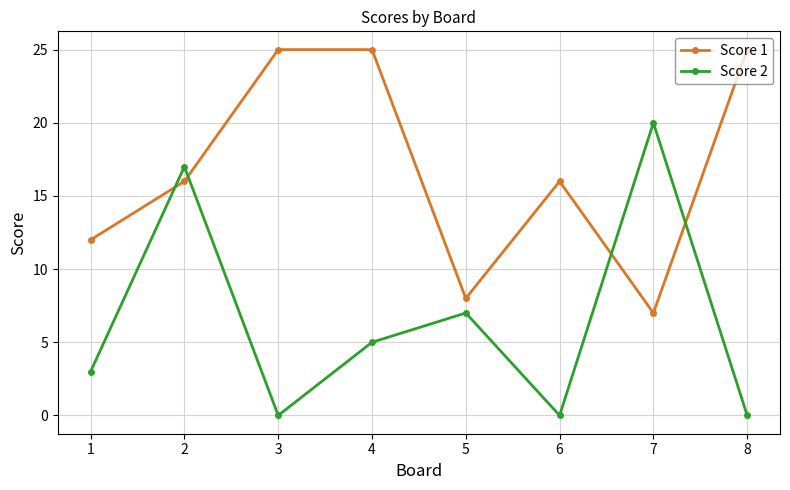

What is the difference between the Score 2 values at 7 and 5?

13